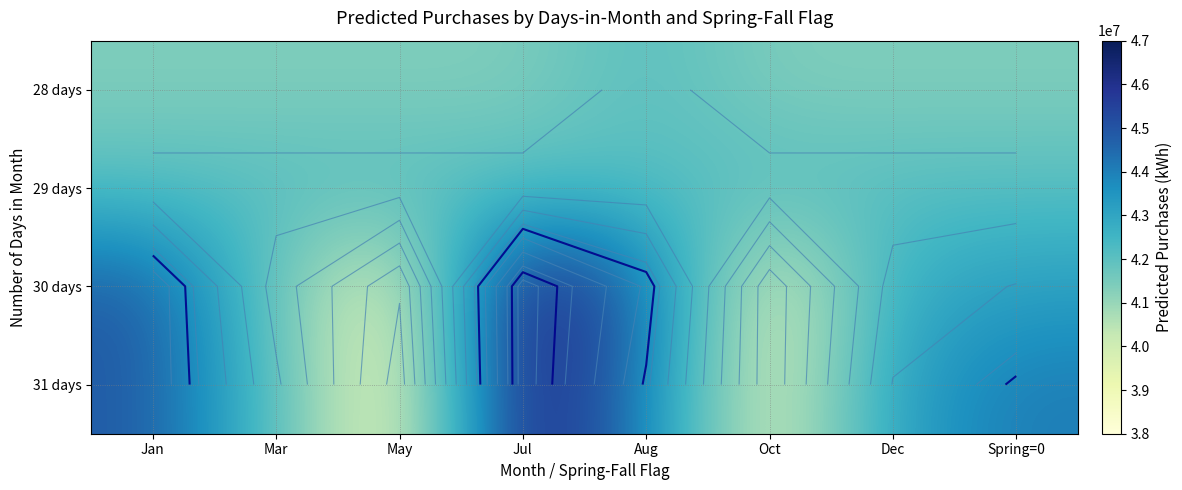

What is the sum of the 31 days values at Jul and Dec?

89821499.3